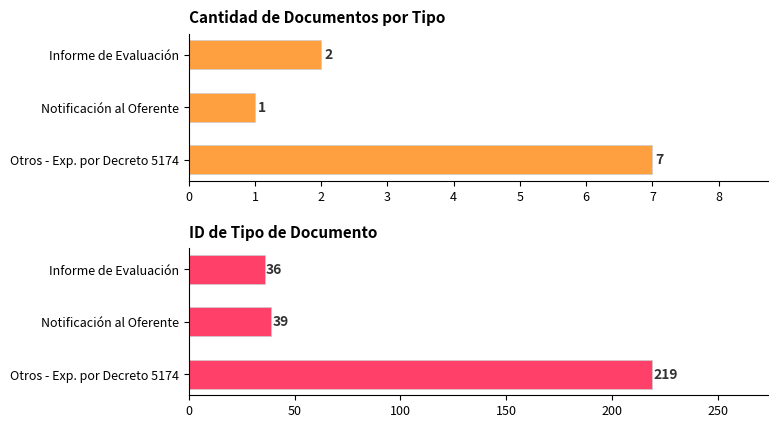

The tipo_documento_id series shows 219 at Otros - Exp. por Decreto 5174. True or false?

True